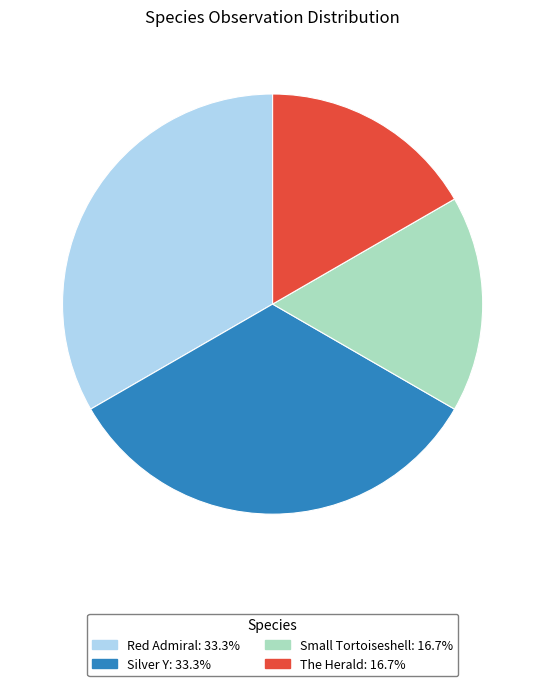

The Red Admiral slice represents 33% of the pie. True or false?

True